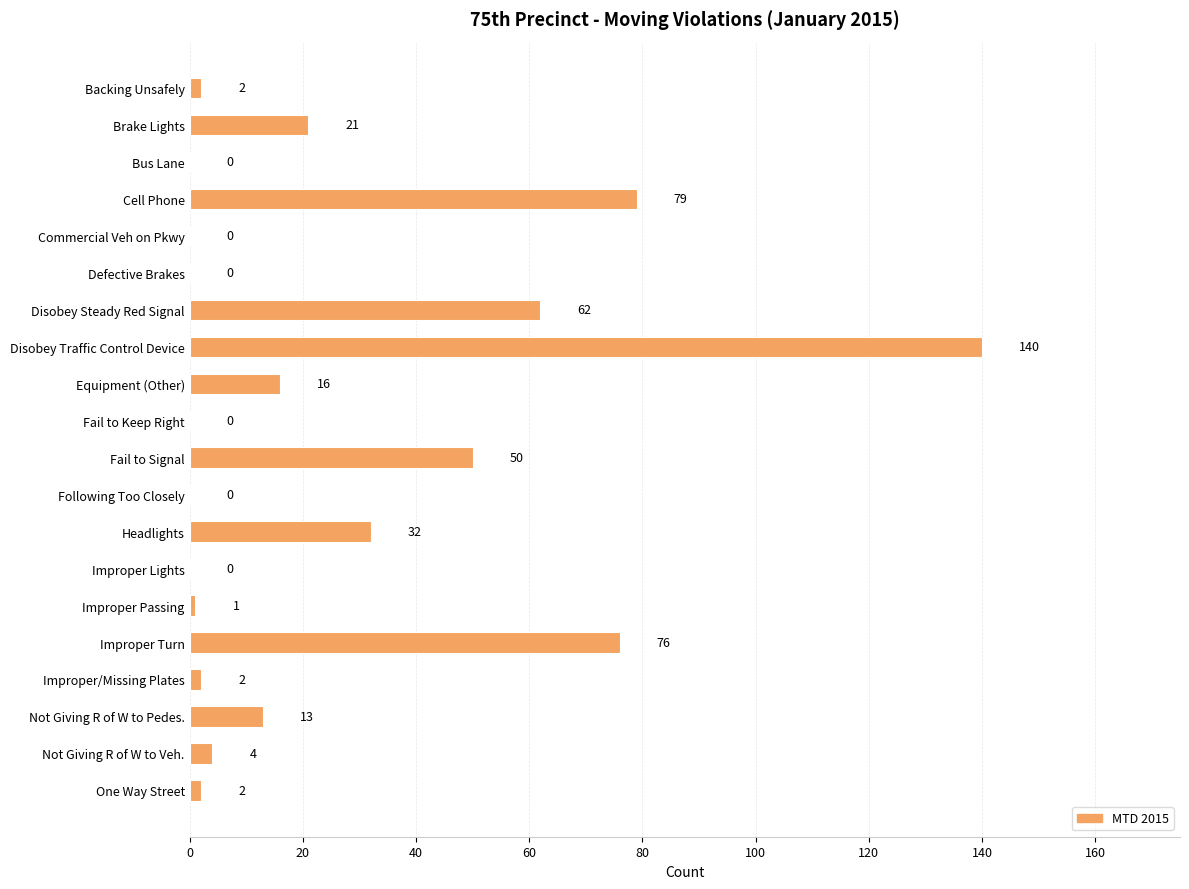

At which label is the value closest to 70?

Improper Turn